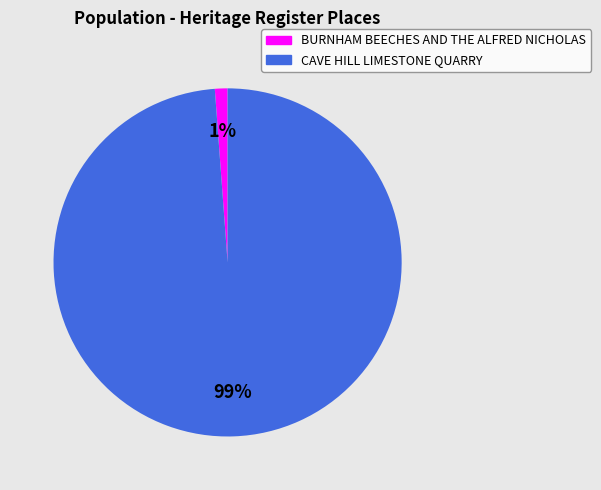

True or false: CAVE HILL LIMESTONE QUARRY accounts for 84% of the total.

False